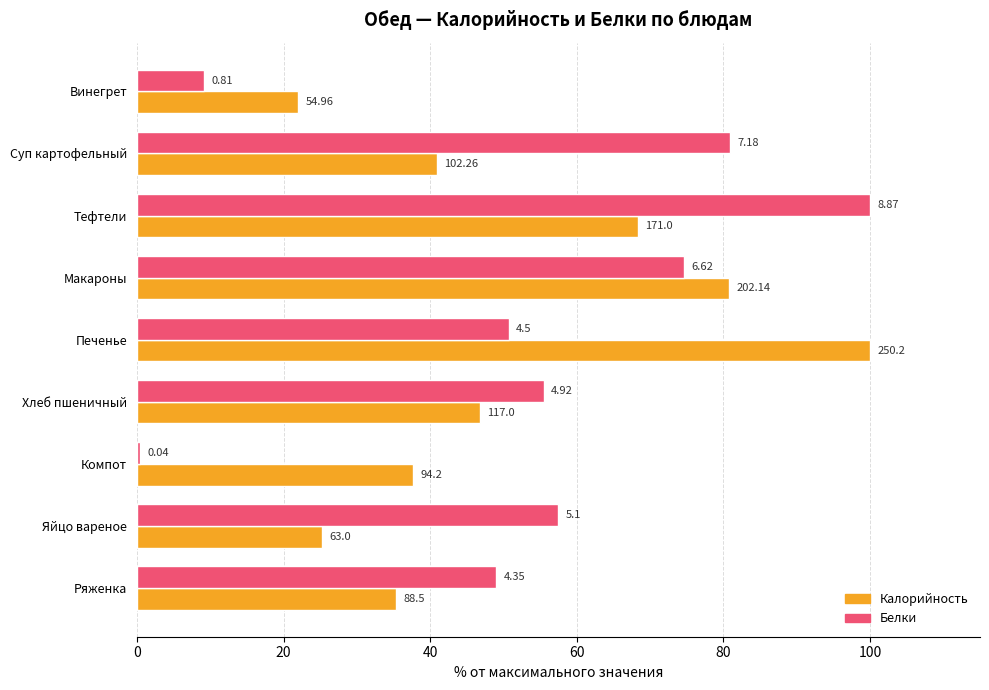

What are all the series names shown in the legend?

Калорийность, Белки